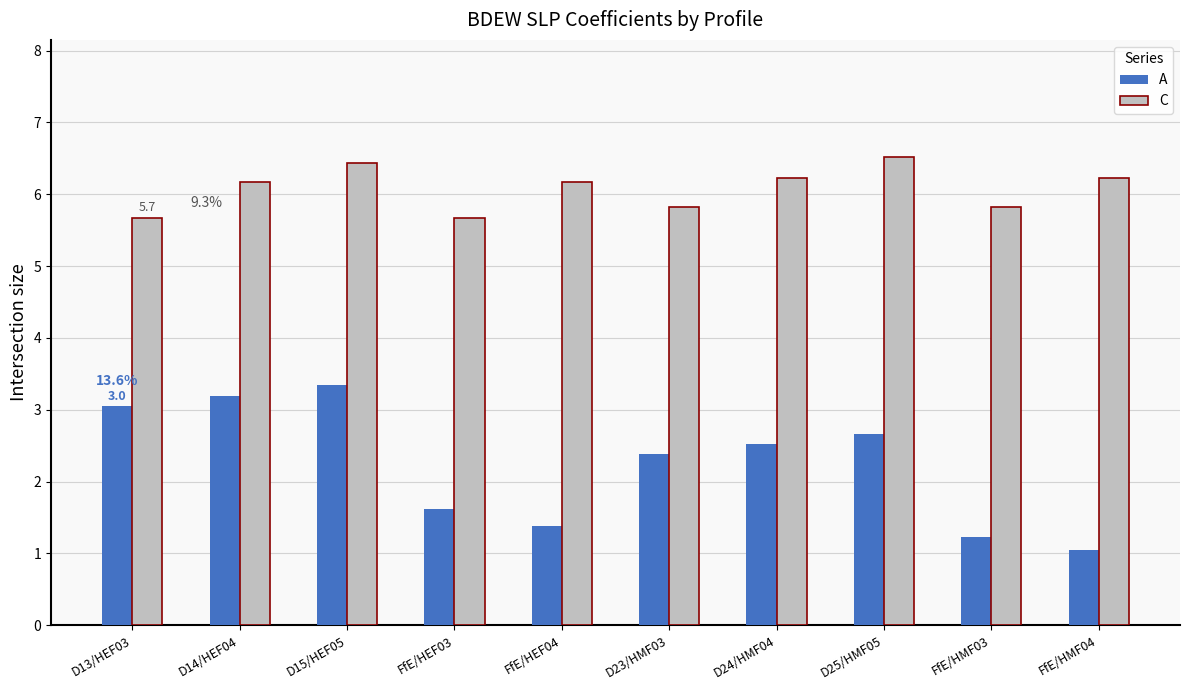

How many bars are there in total?

20